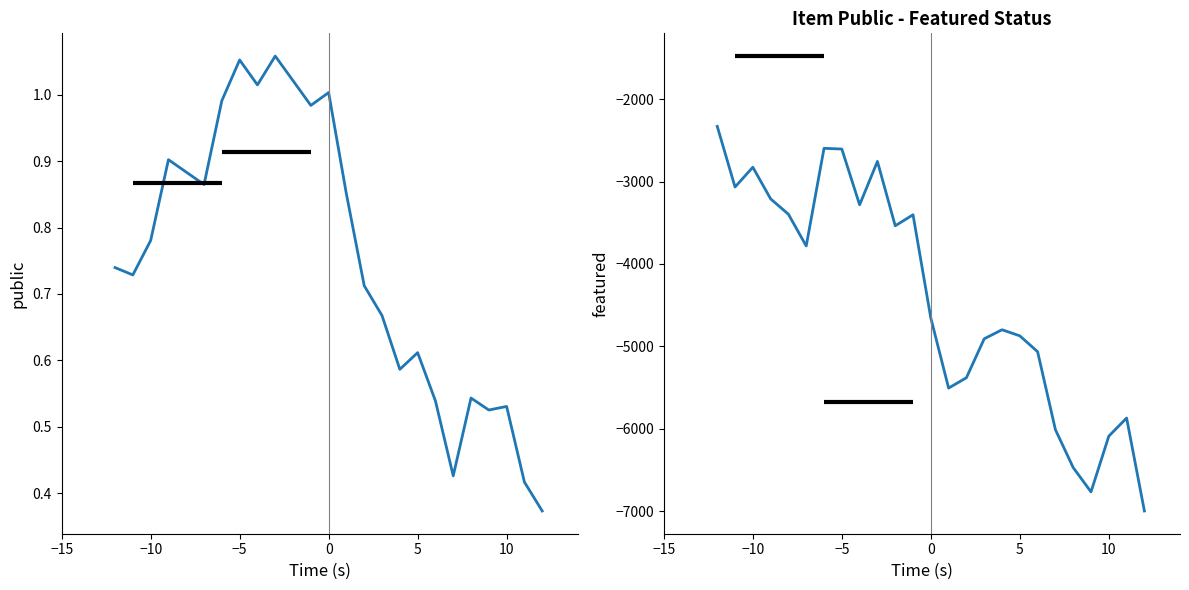

What is the minimum value shown in the chart?

-6999.0